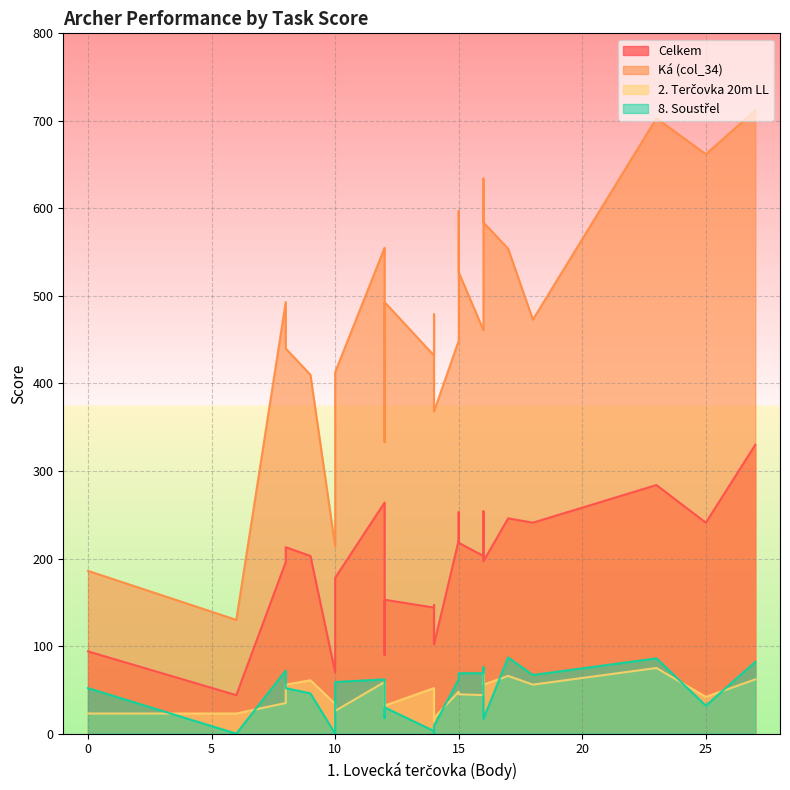

What is the spread (max minus min) of values at 7.?

496